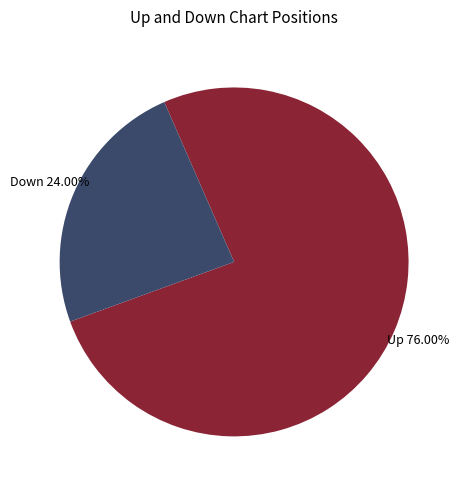

Does any single category account for the majority?

Yes